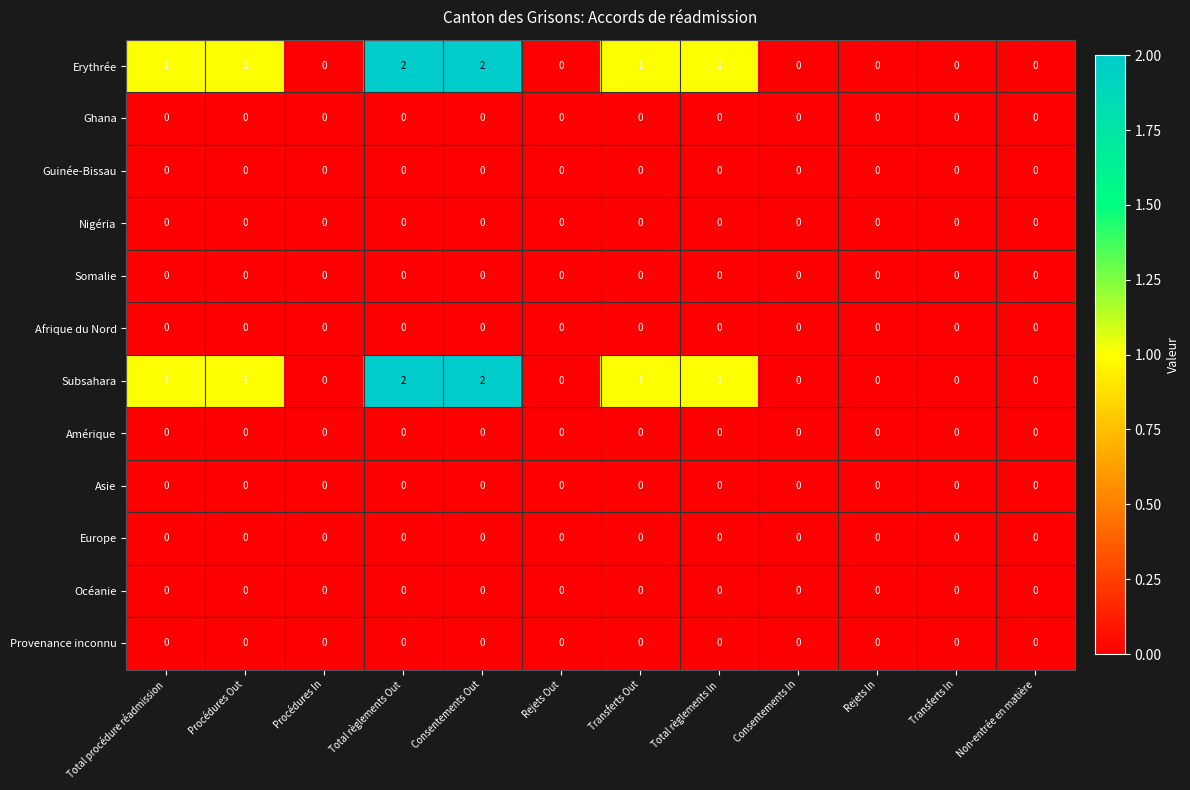

True or false: Subsahara has a value of 1 at Transferts Out.

True